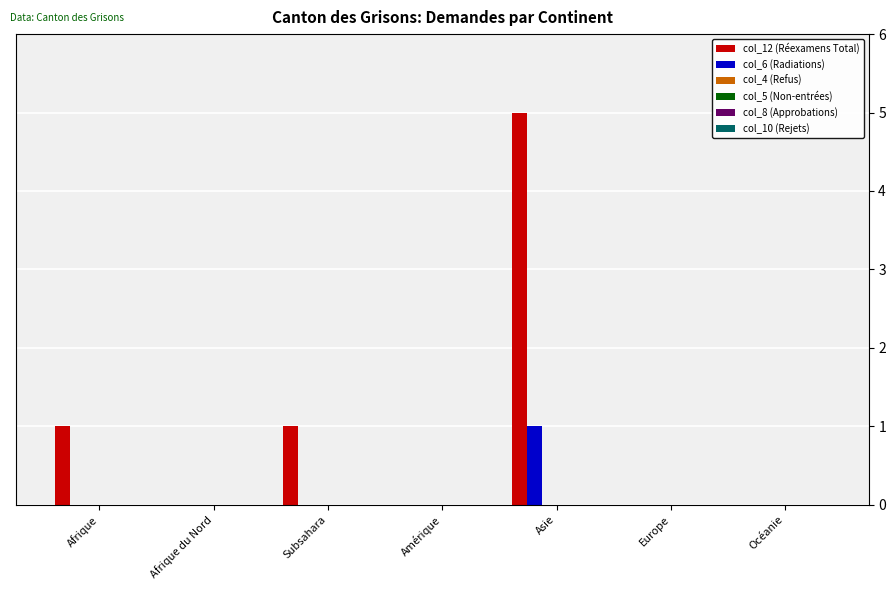

What is the greatest value displayed?

5